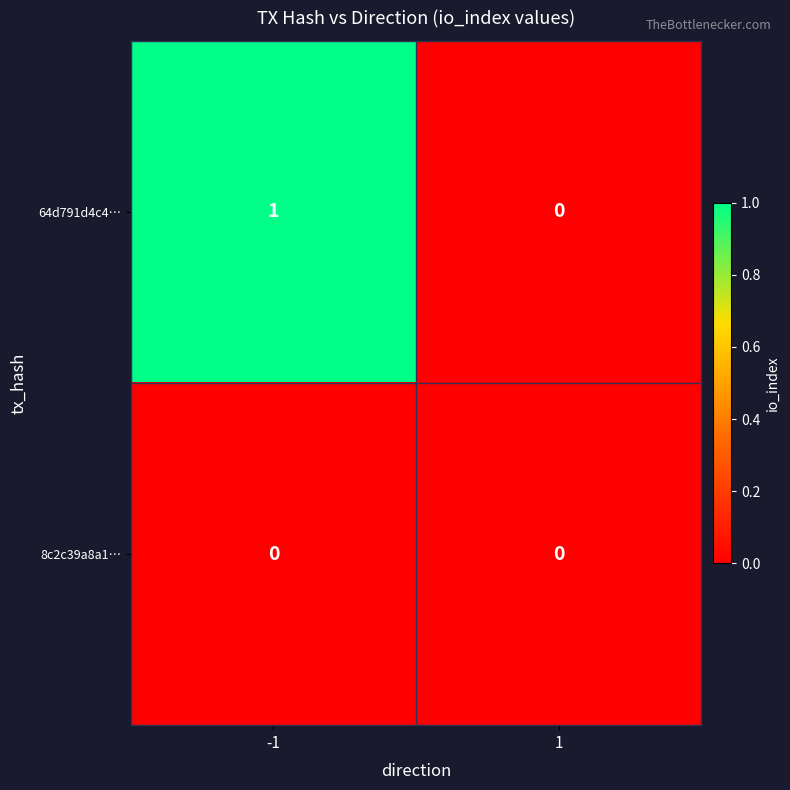

What is the maximum value shown in the chart?

1